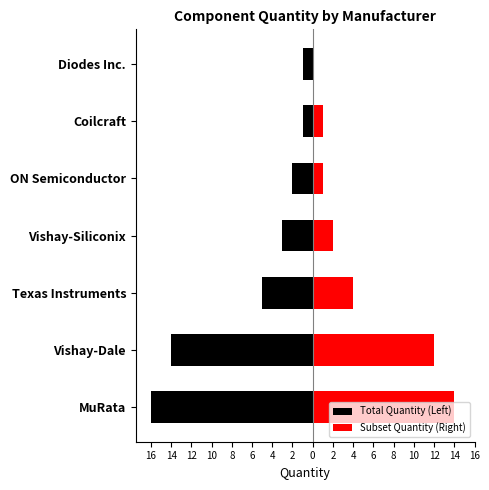

Between Texas Instruments and Coilcraft, which series saw the biggest shift?

Total Quantity (Left)